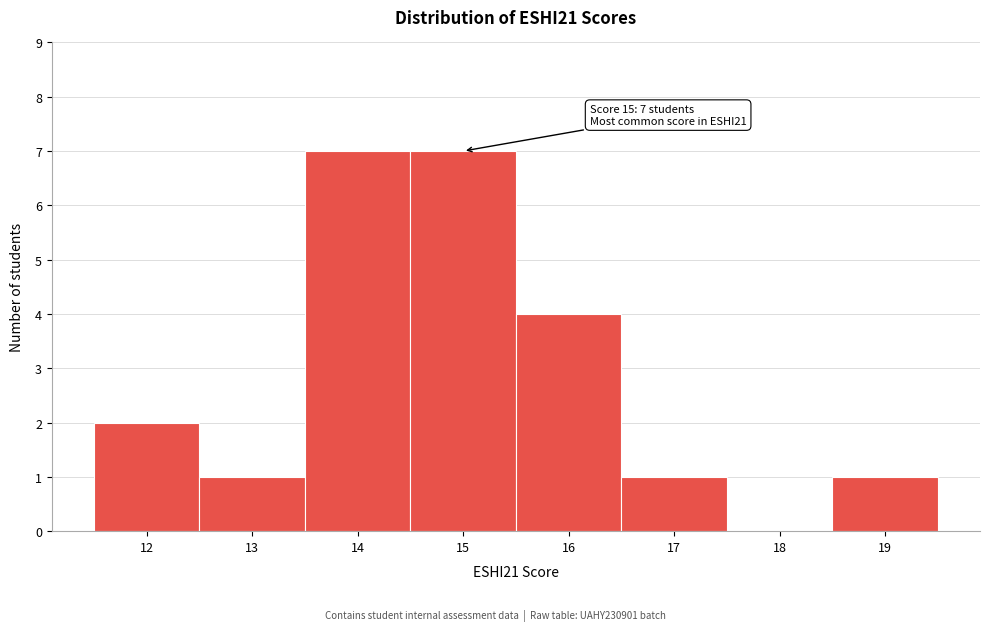

Reading left to right, list all the values displayed in this chart.

12=2	13=1	14=7	15=7	16=4	17=1	18=0	19=1